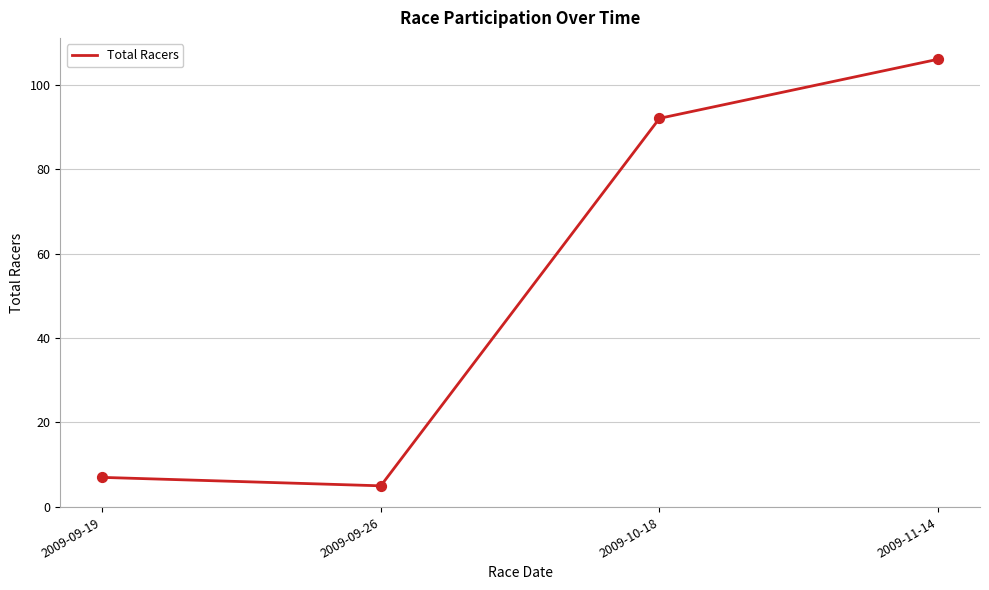

Between 2009-11-14 and 2009-09-26, which is larger?

2009-11-14